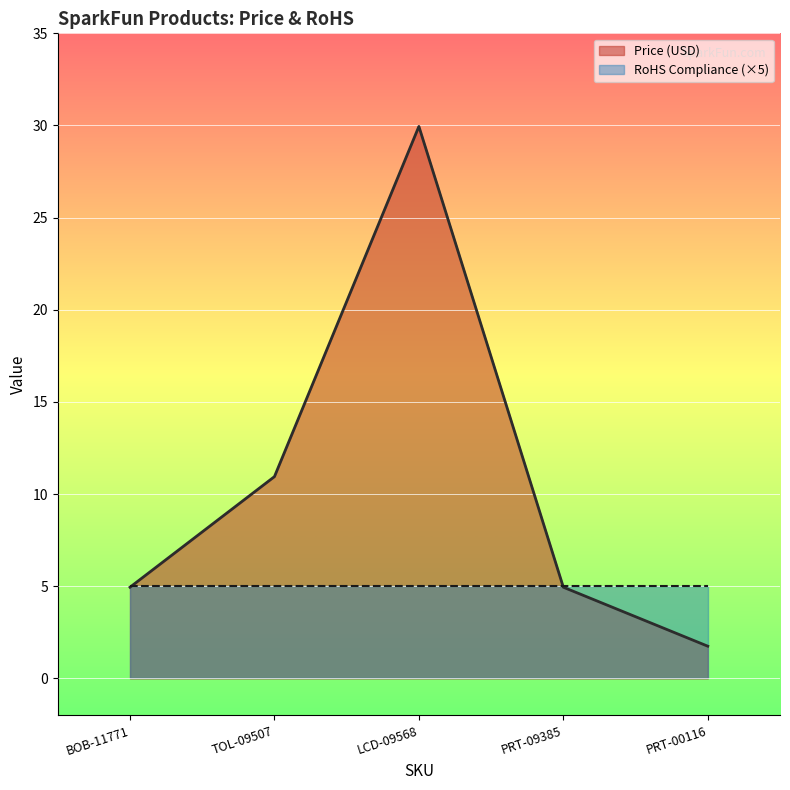

Reading left to right, transcribe all the data shown in this chart.

5.0	10.9	29.9	5.0	1.8